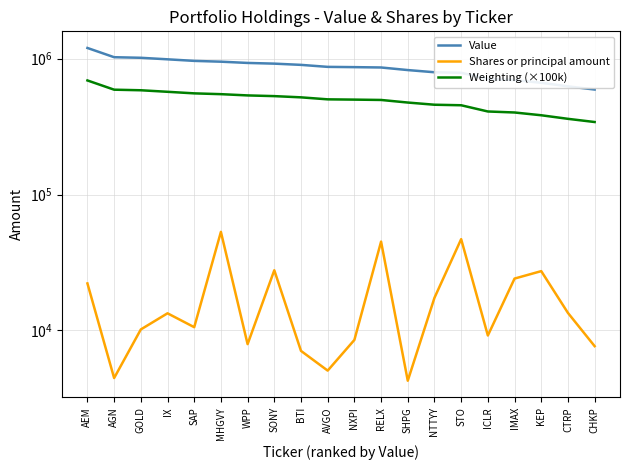

Rank the series by their average value, from lowest to highest.

Shares or principal amount, Weighting (×100k), Value